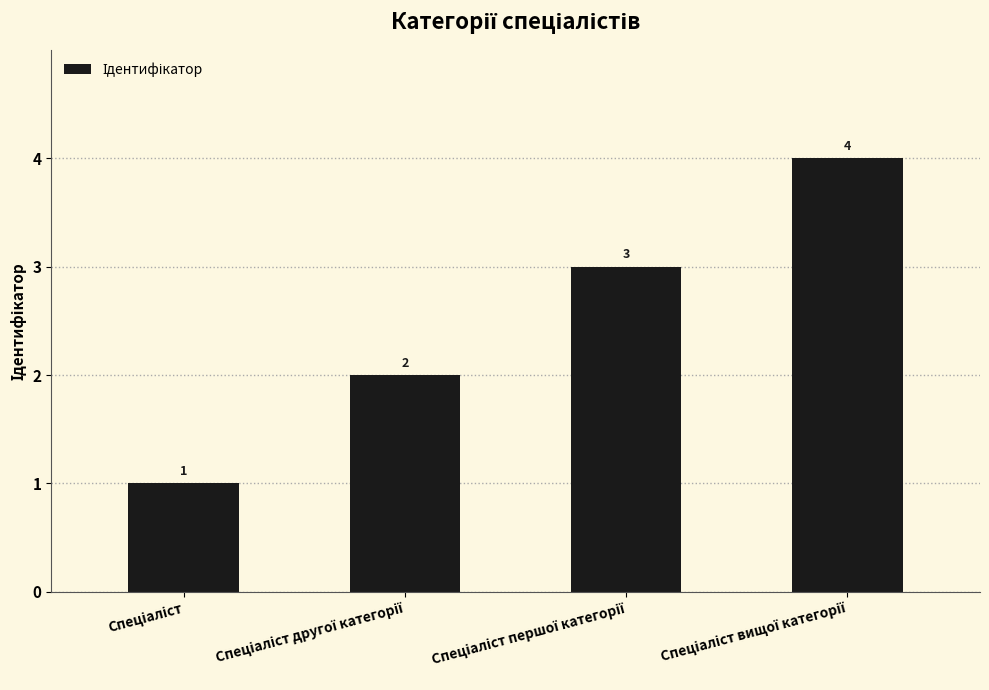

What is the maximum value shown in the chart?

4